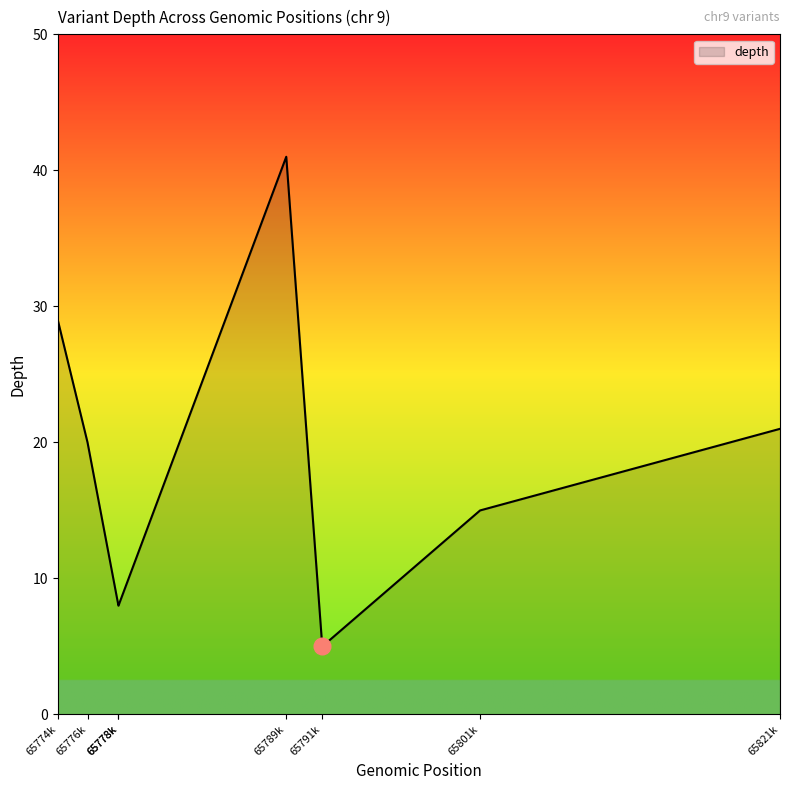

What is the sum of all values?

147